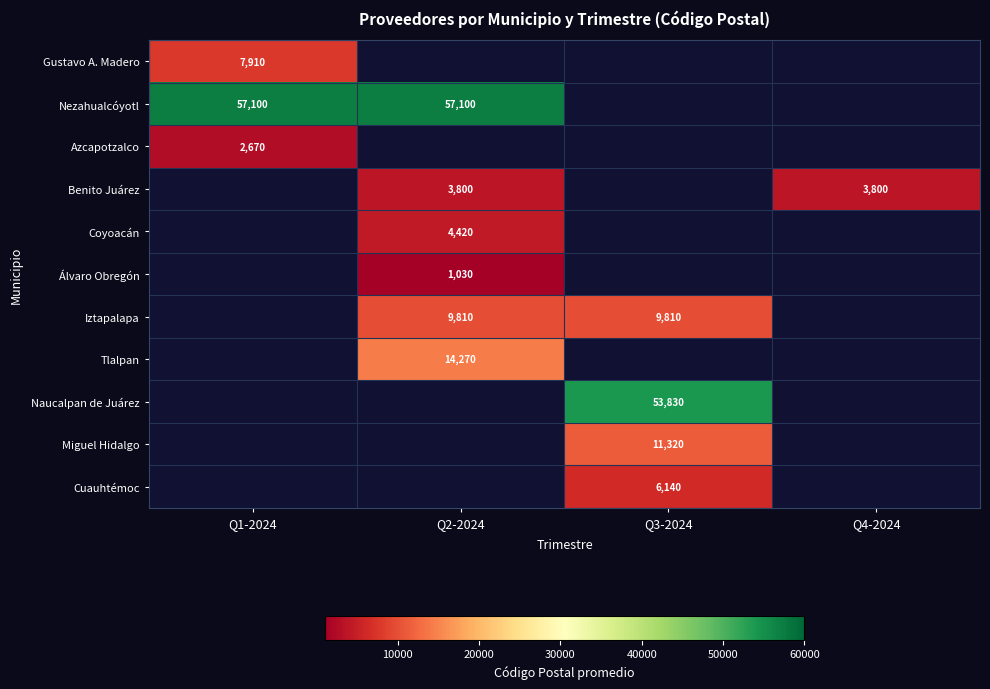

The value of Benito Juárez at Q2-2024 is 3800. True or false?

True